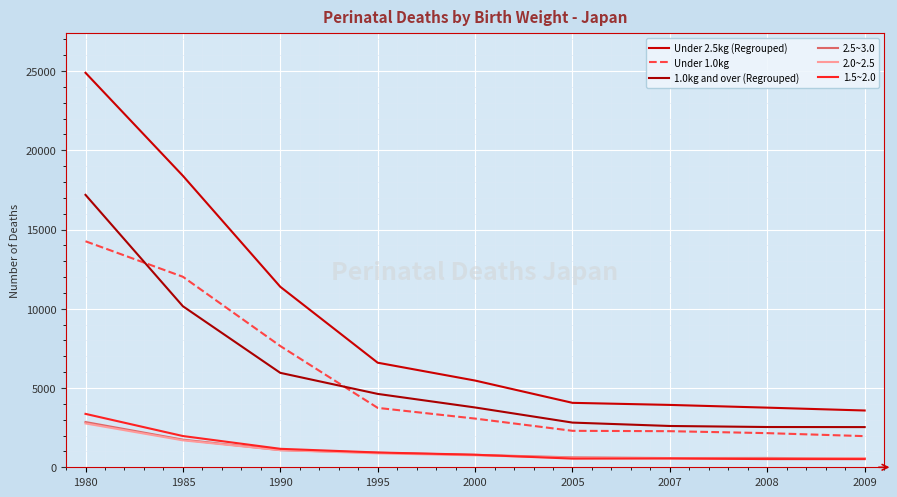

What is the total value across all series at 1990?

28322